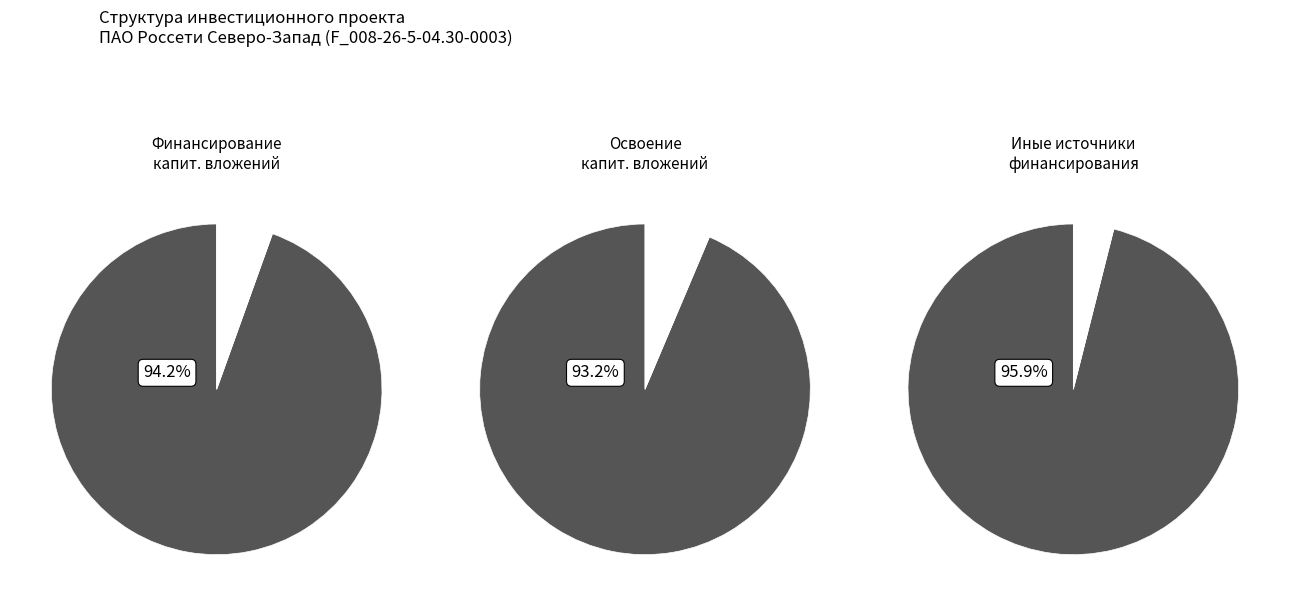

Count the number of slices in the pie.

6